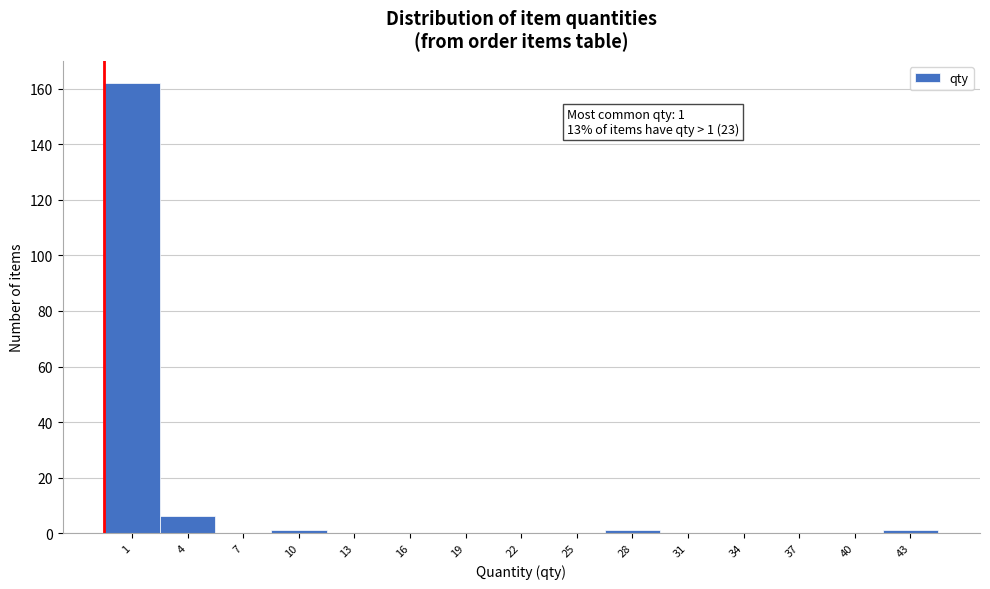

Reading right to left, transcribe all the data shown in this chart.

43=1	40=0	37=0	34=0	31=0	28=1	25=0	22=0	19=0	16=0	13=0	10=1	7=0	4=6	1=162